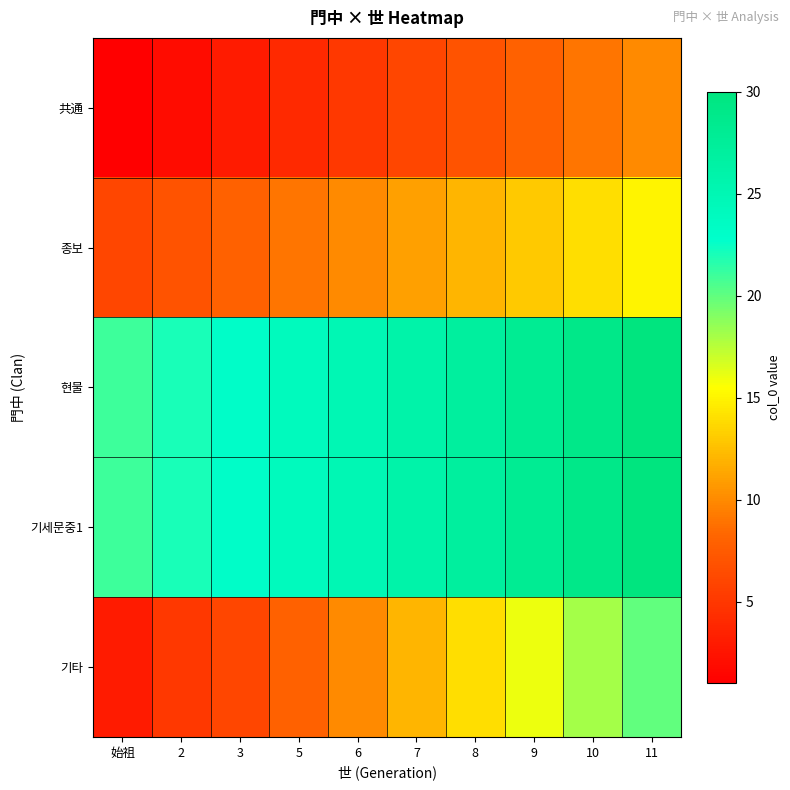

Which series has the largest range (max minus min)?

기타